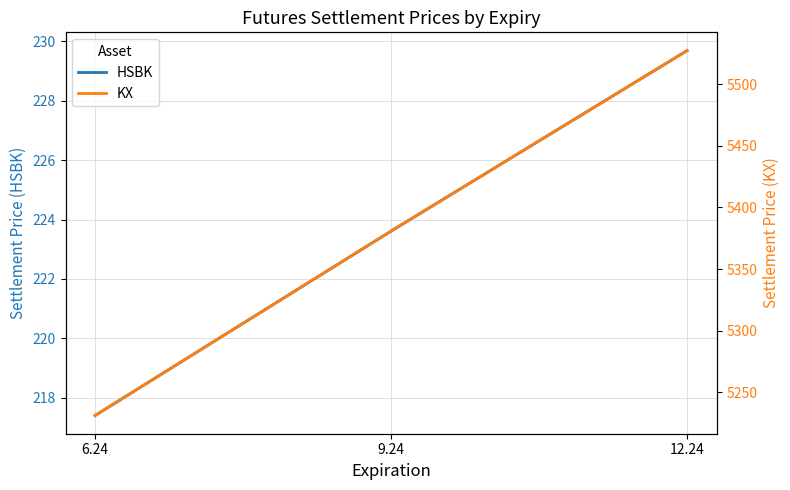

Rank the series by their maximum value, from lowest to highest.

HSBK, KX